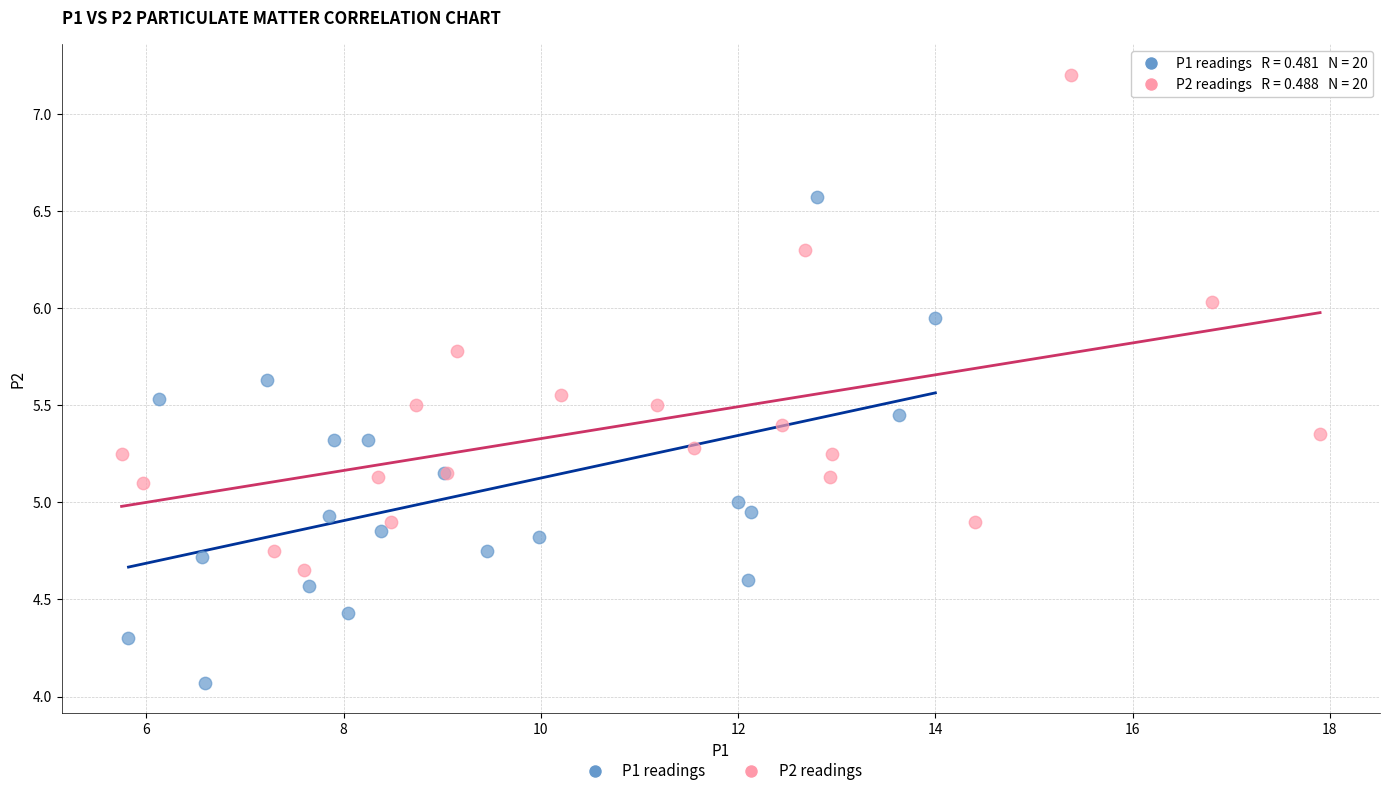

Which series reaches the maximum Y coordinate?

P2 readings